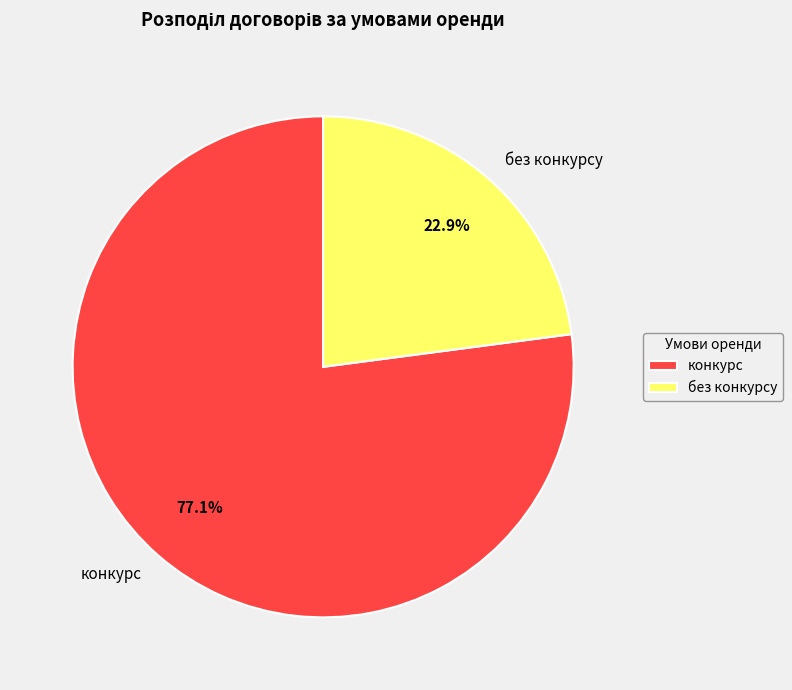

To the nearest percent, what is the average slice percentage?

50%